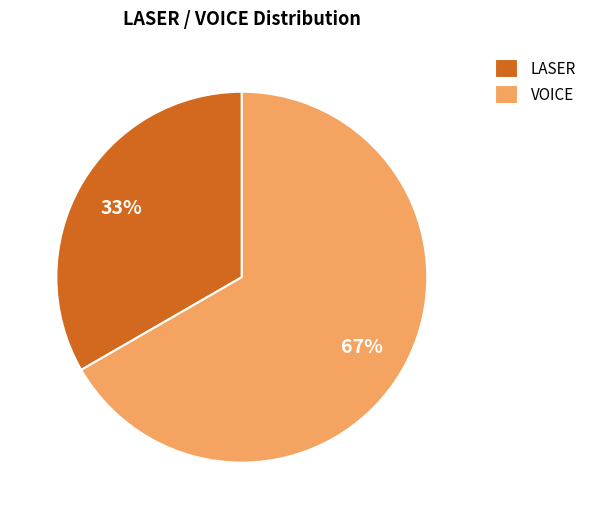

Combined, do LASER and VOICE account for over 50%?

Yes